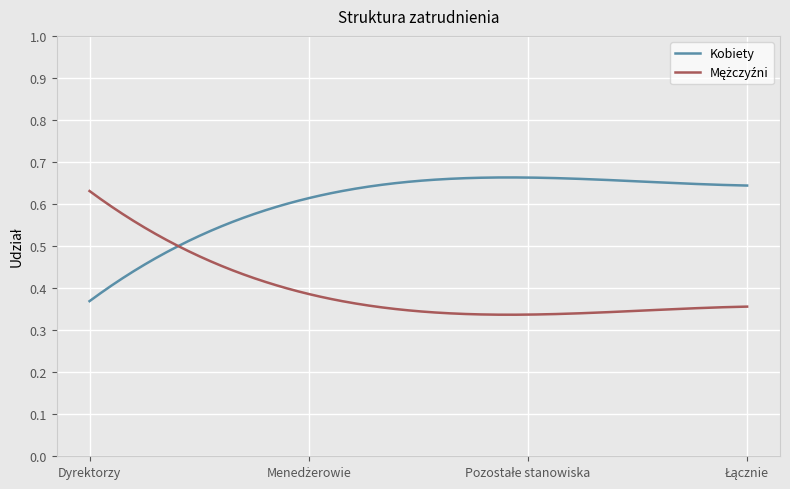

Which series has the largest total across all categories?

Kobiety